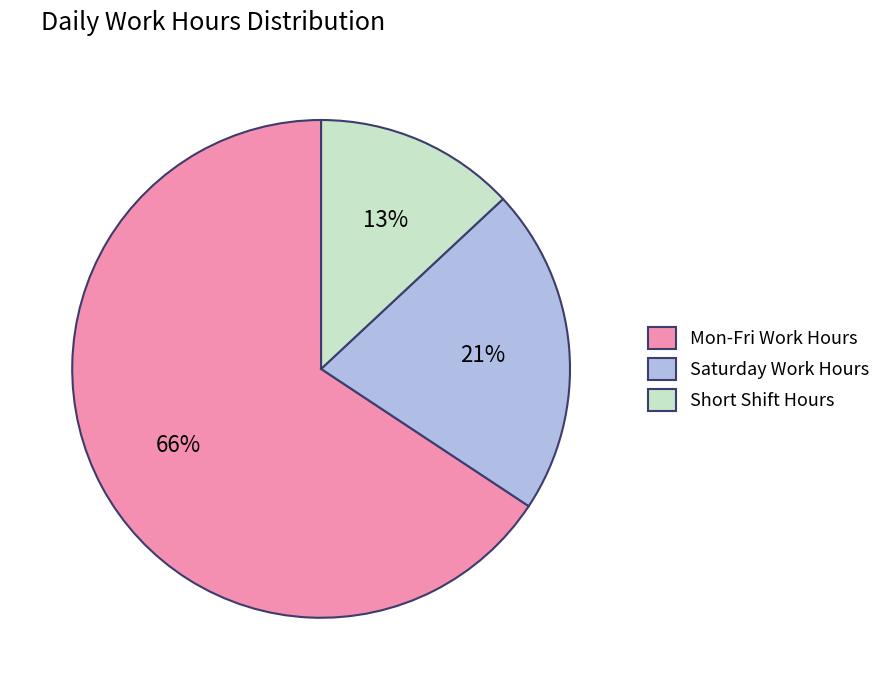

To the nearest percent, what percentage of the pie is Short Shift Hours?

13%